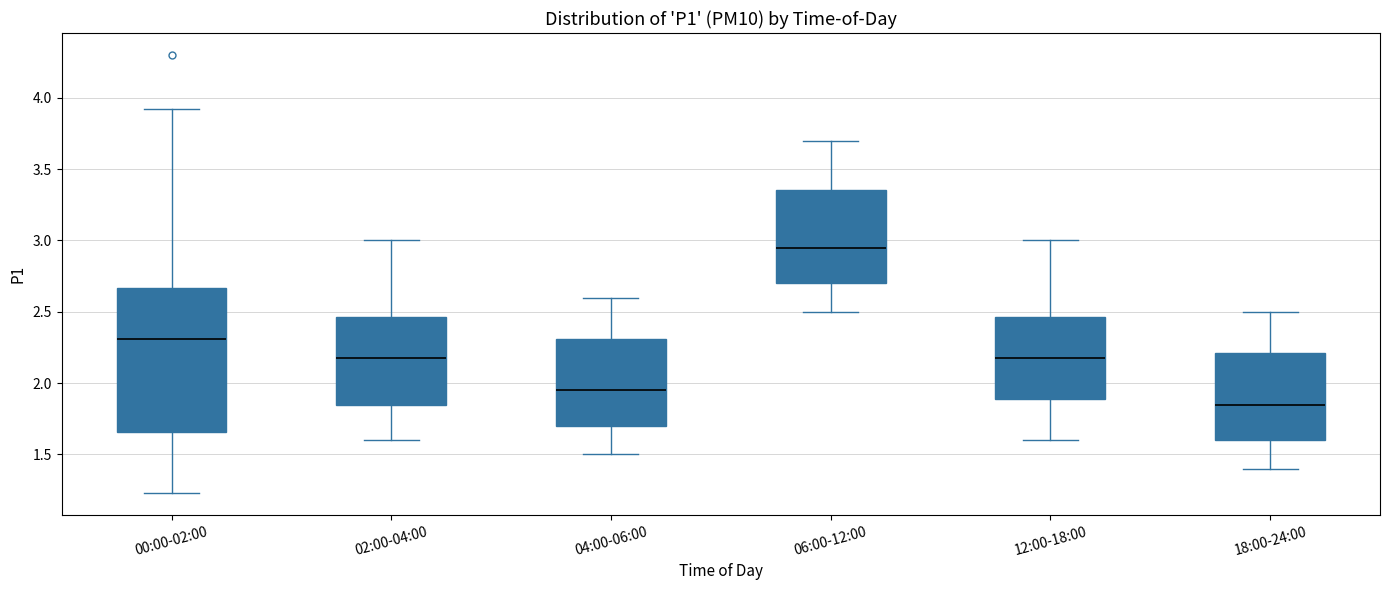

Which box's median line is the lowest?

18:00-24:00